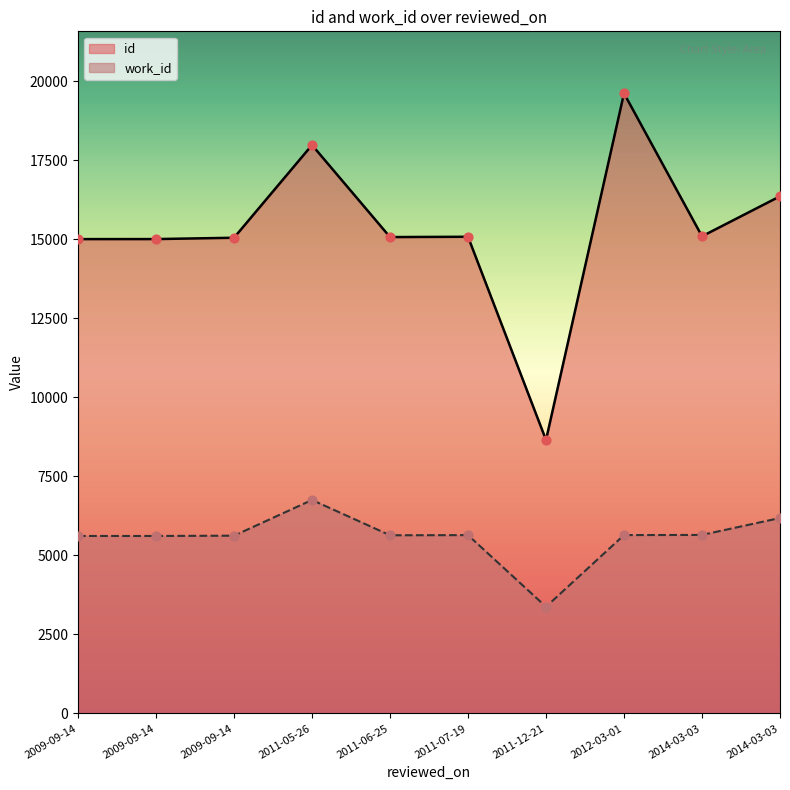

Which series has the largest total across all categories?

id